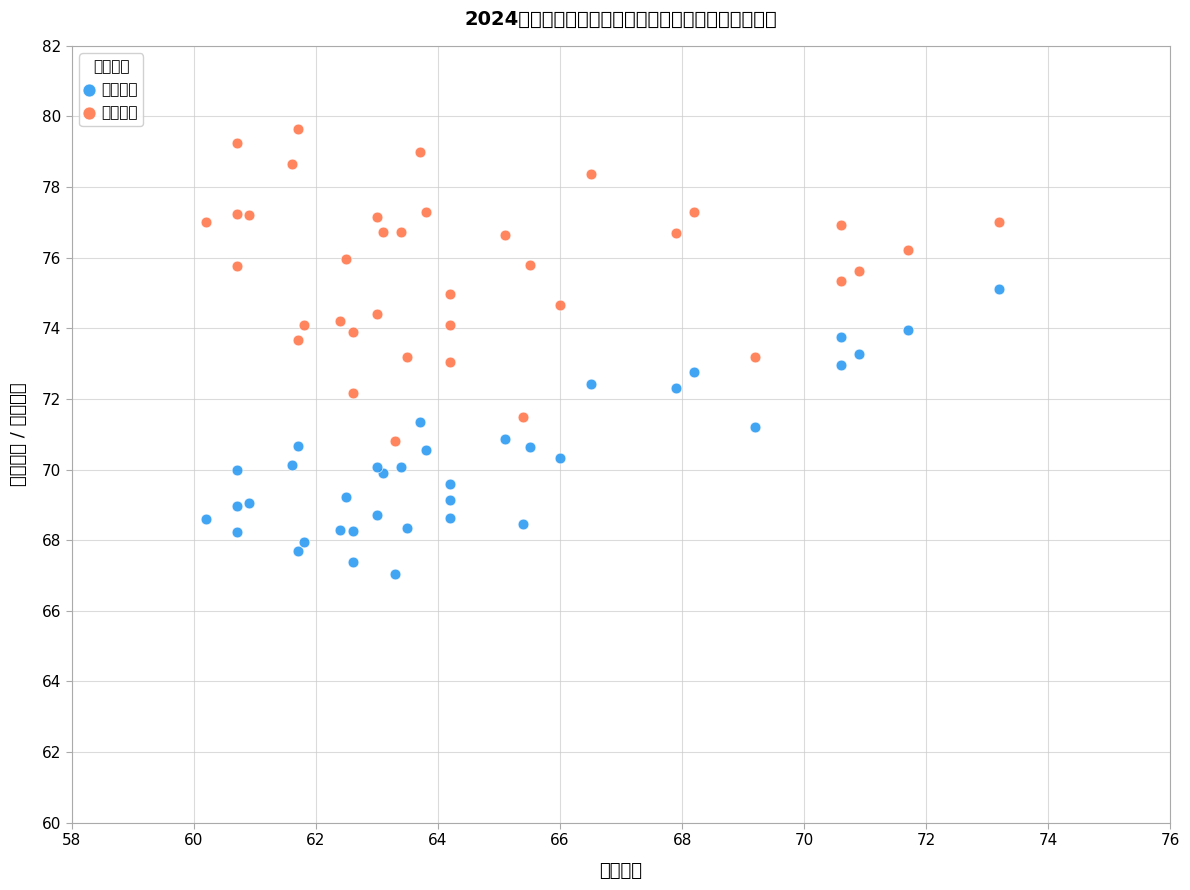

Which series reaches the maximum Y coordinate?

面试成绩